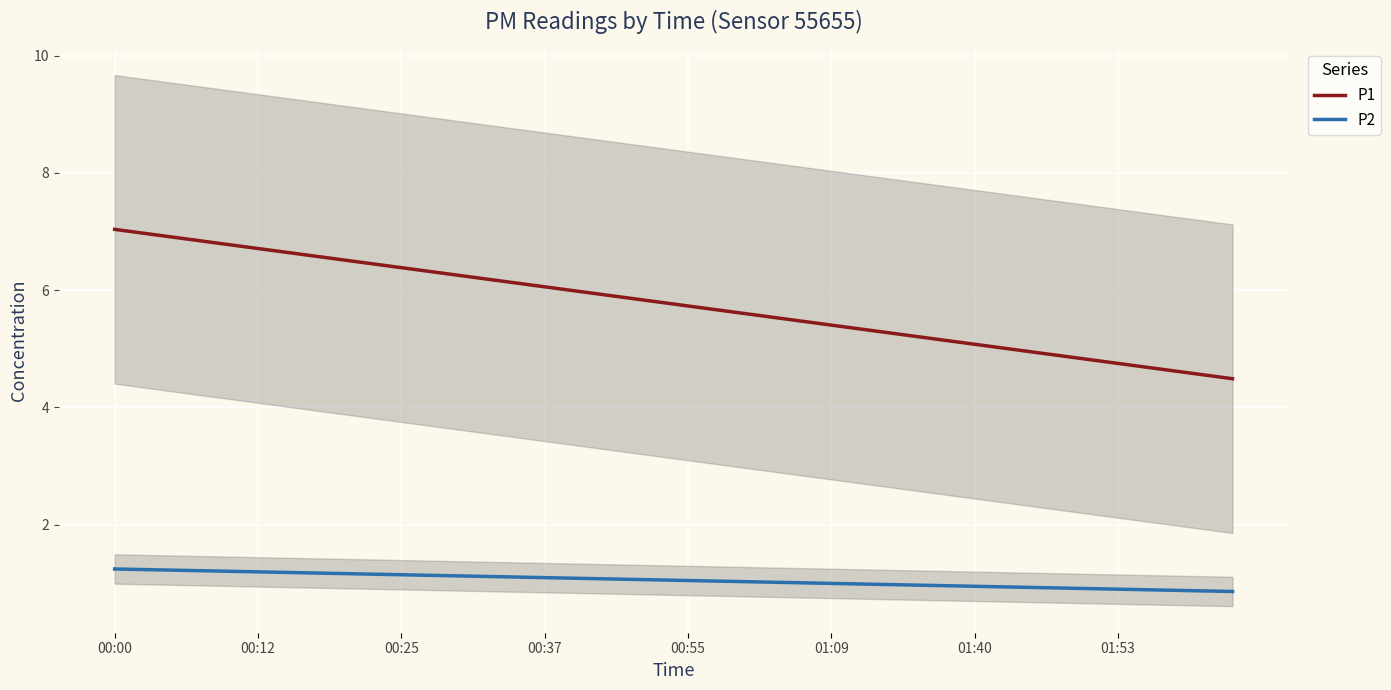

True or false: P1 and P2 intersect in this chart.

False